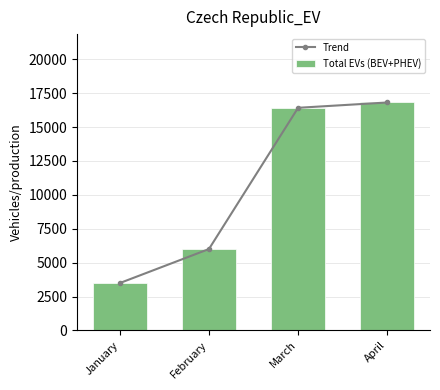

Is it true that Trend equals 9887 at February?

False